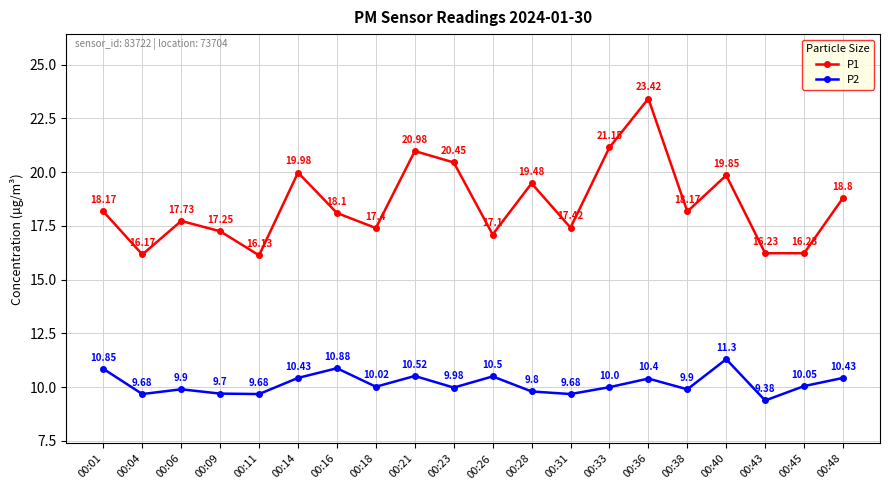

List the series in order of their overall mean, highest first.

P1, P2